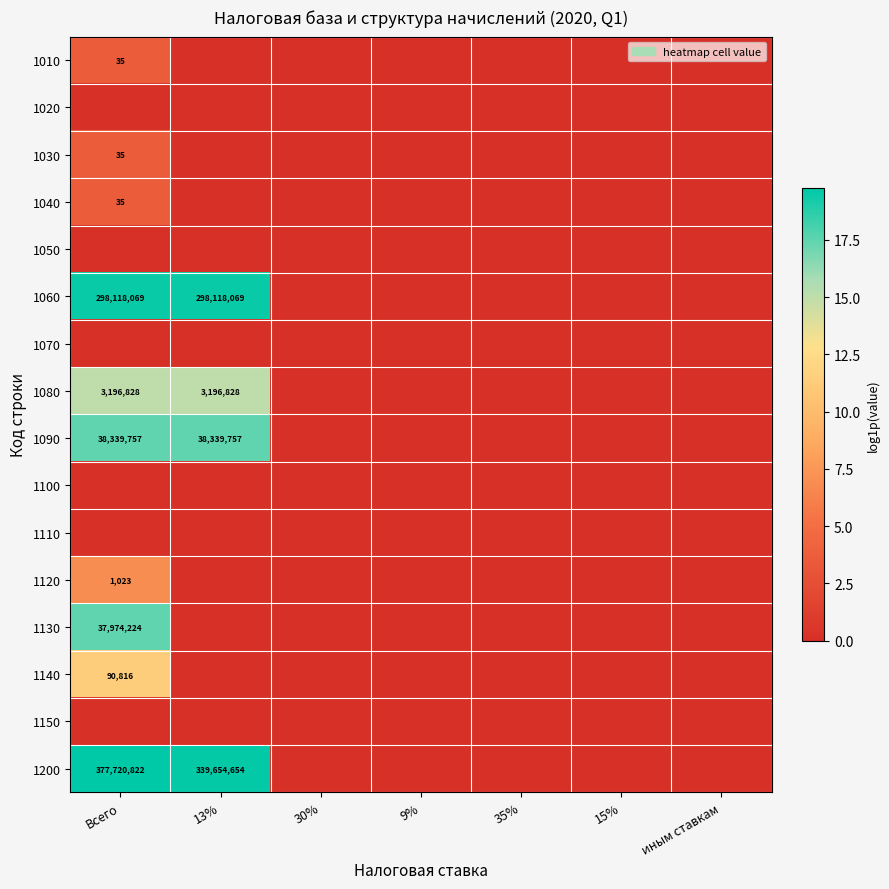

True or false: 1150 has a value of 0.0 at 30%.

True